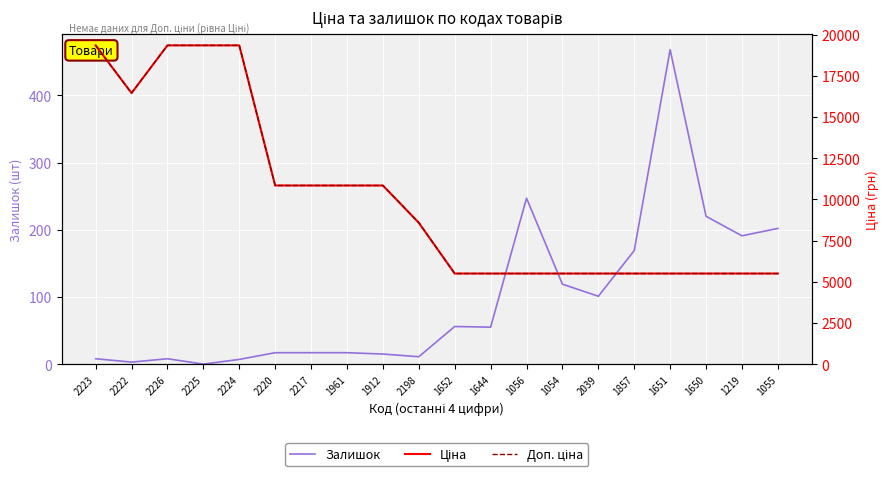

At which category does Ціна reach its first local valley?

2222